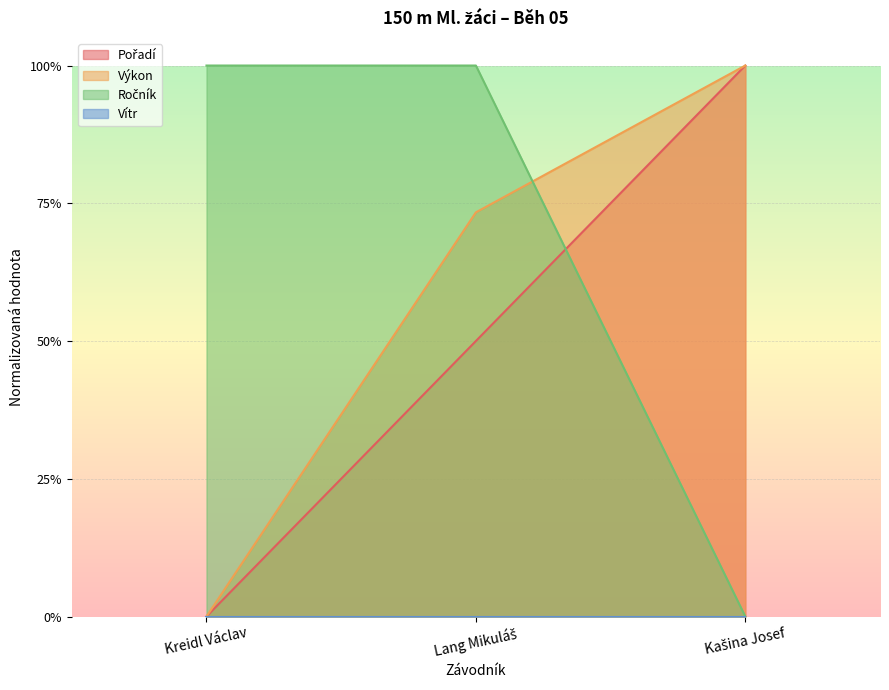

Which series changed the most between Lang Mikuláš and Kašina Josef?

Ročník